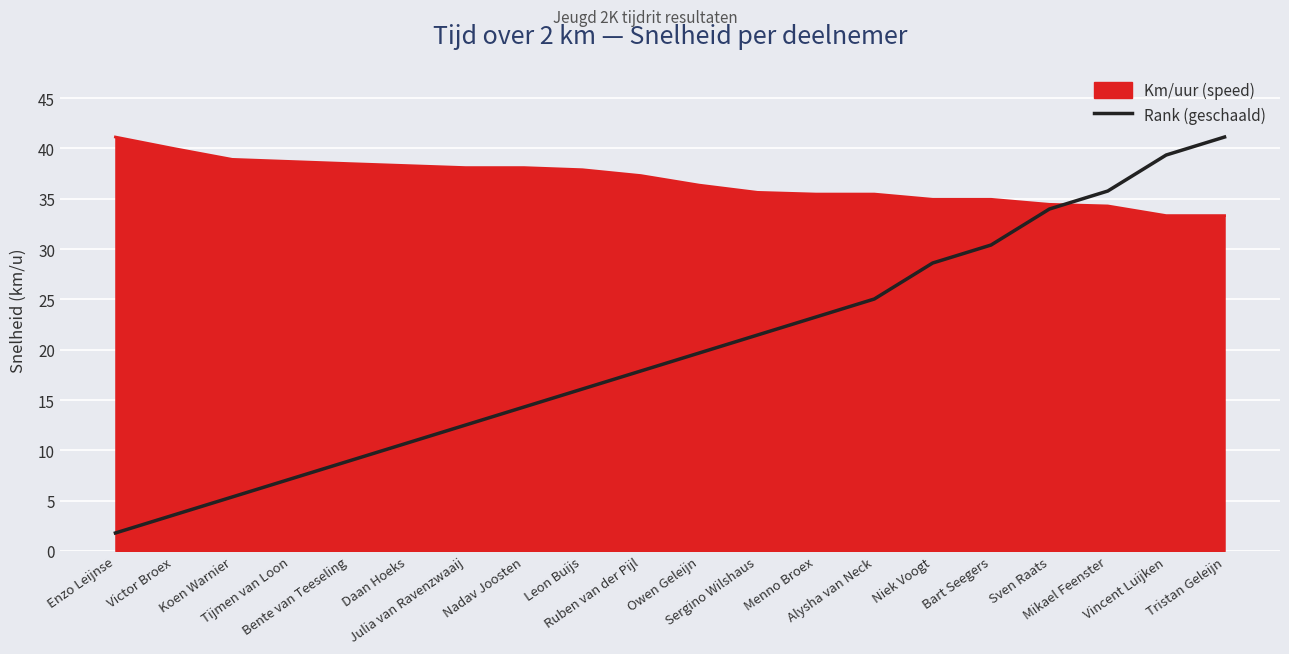

What is the greatest value displayed?

41.1